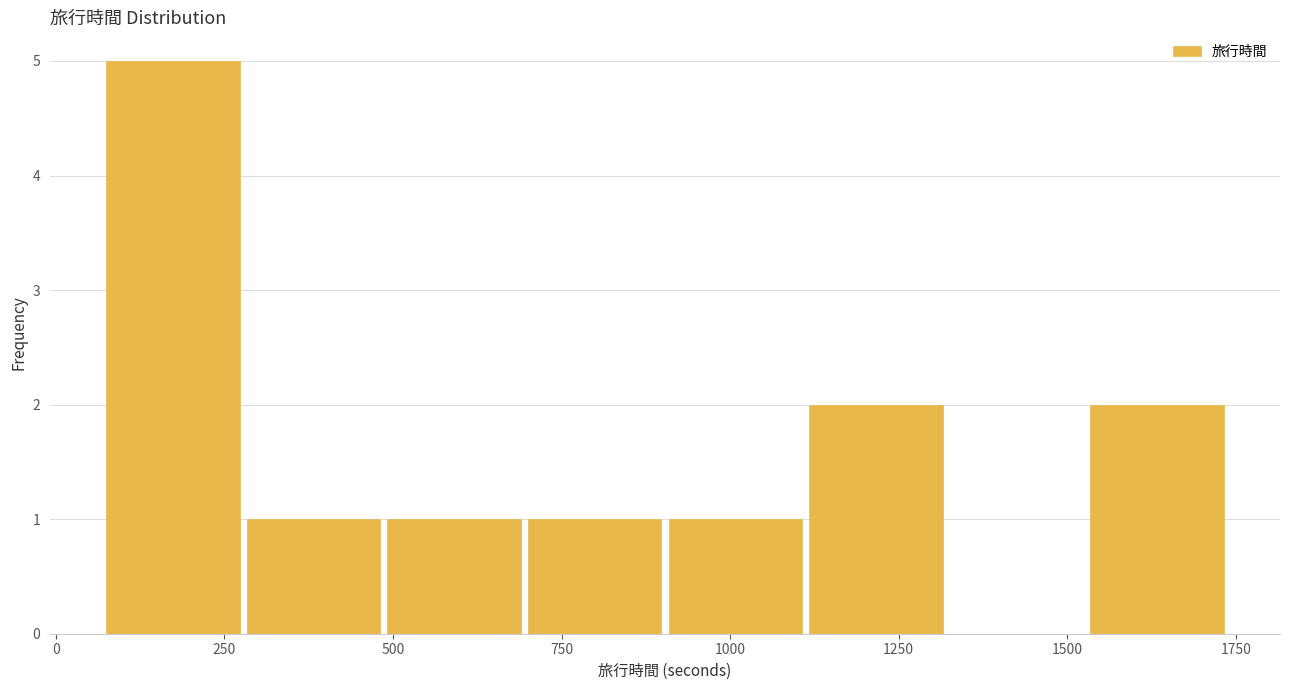

Reading left to right, transcribe this chart: for each bar, give the range it covers on the x-axis and its height. Neither the bar edges nor the heights are printed on the chart, so give them approximately, as read against the axes.

50 to 300: 5
300 to 500: 1
500 to 700: 1
700 to 900: 1
900 to 1100: 1
1100 to 1300: 2
1300 to 1550: 0
1550 to 1750: 2